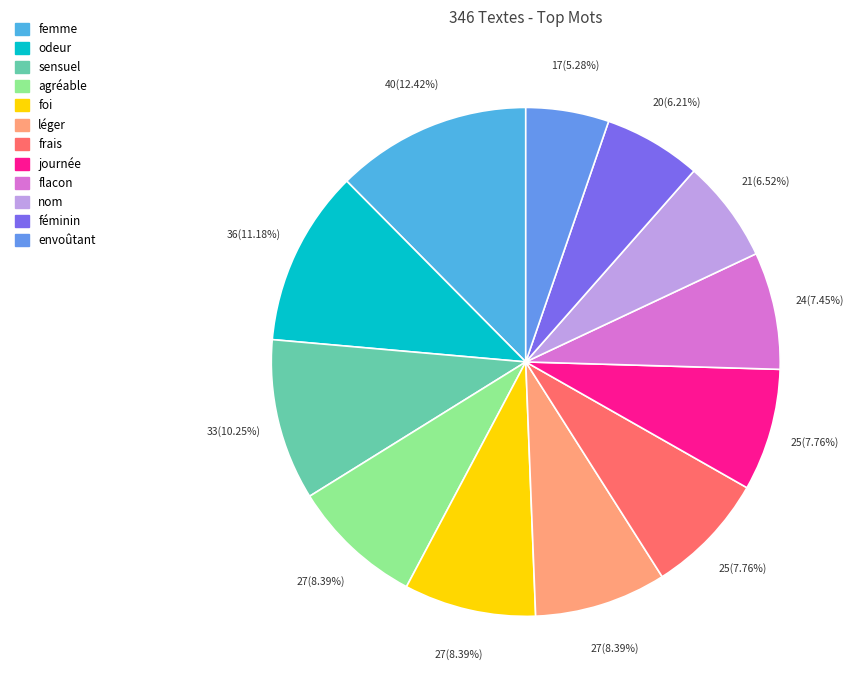

Count the number of slices in the pie.

12